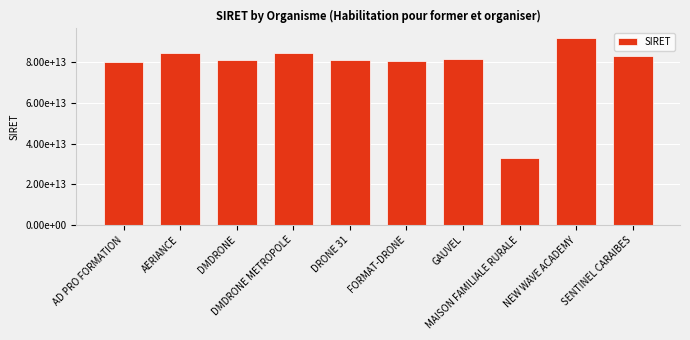

True or false: the data shows 139772185062168 at AD PRO FORMATION.

False